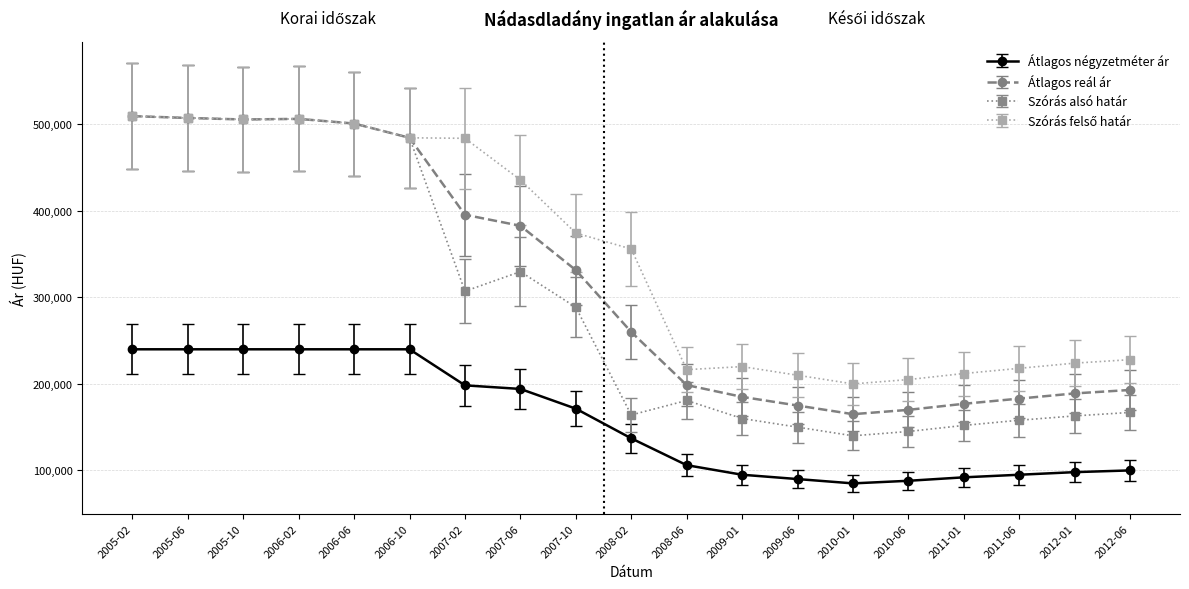

The value of Szórás alsó határ at 2005-02 is 509528. True or false?

True